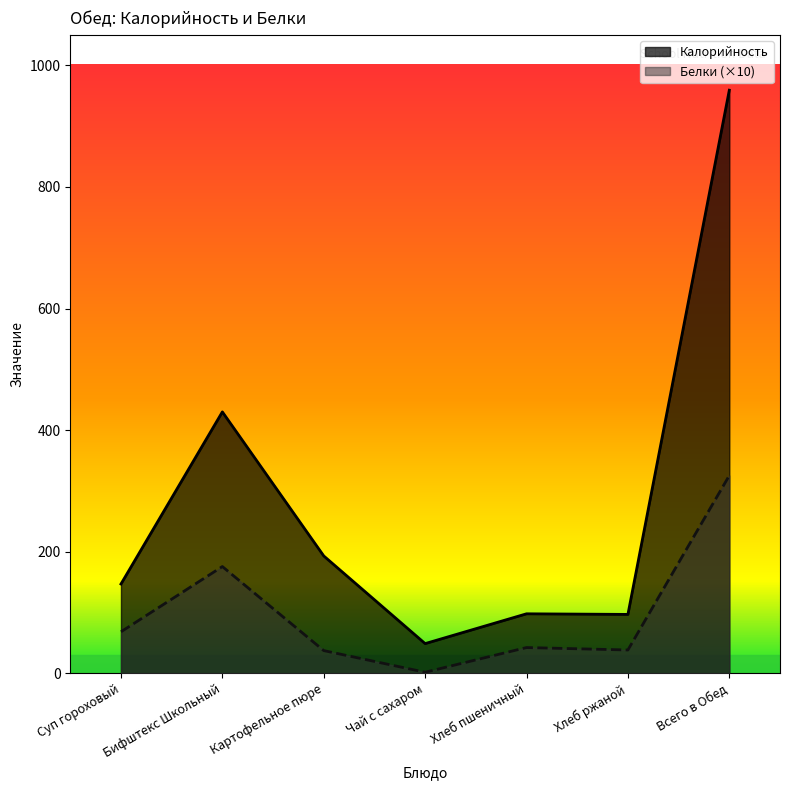

True or false: Калорийность has more than 1 interior local peaks.

True